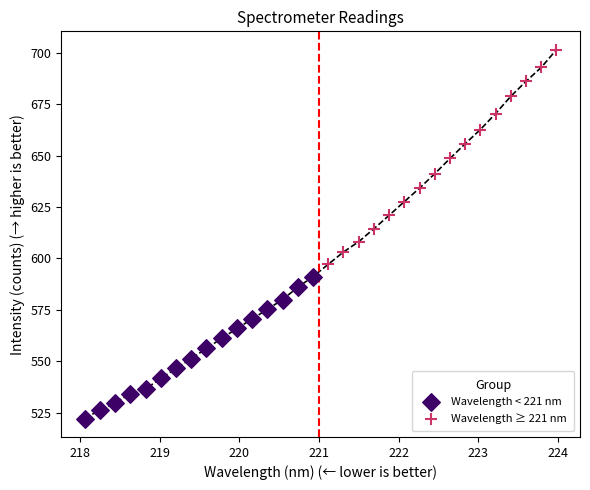

Which series has the widest spread of Y values?

Wavelength ≥ 221 nm